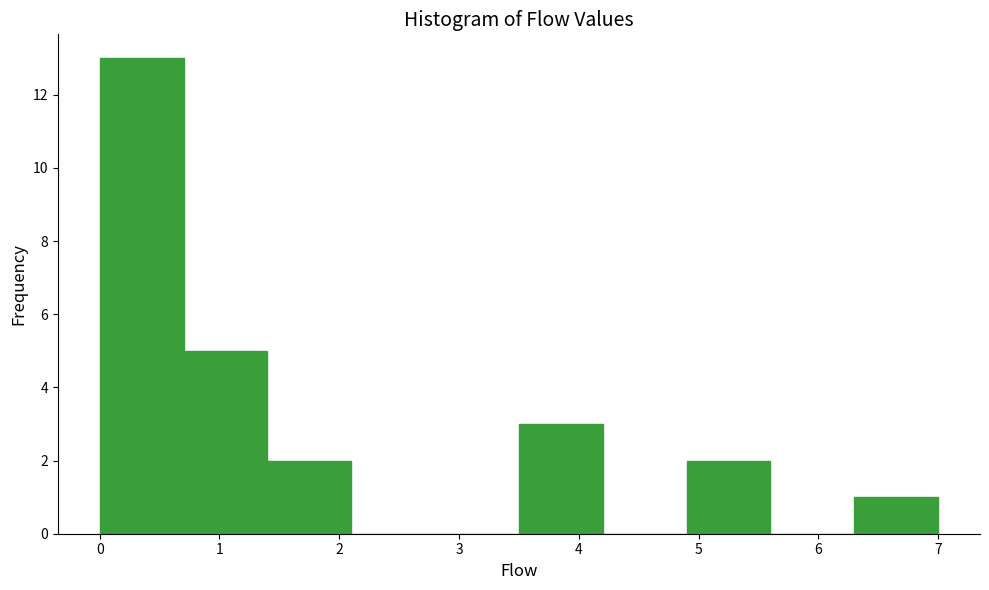

Reading left to right, list every bar in this chart as the range it spans on the x-axis followed by its height. The values are not printed on the chart, so give them approximately, as read against the axis.

0.0 to 0.7: 13
0.7 to 1.4: 5
1.4 to 2.1: 2
2.1 to 2.8: 0
2.8 to 3.5: 0
3.5 to 4.2: 3
4.2 to 4.9: 0
4.9 to 5.6: 2
5.6 to 6.3: 0
6.3 to 7.0: 1